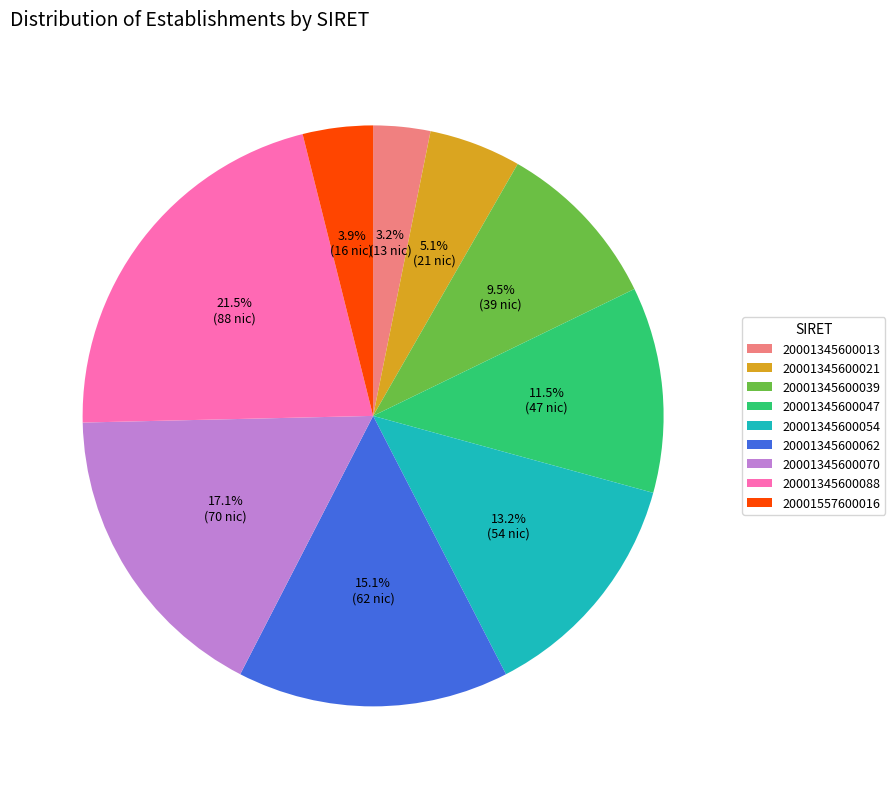

Between 20001557600016 and 20001345600047, which is larger?

20001345600047